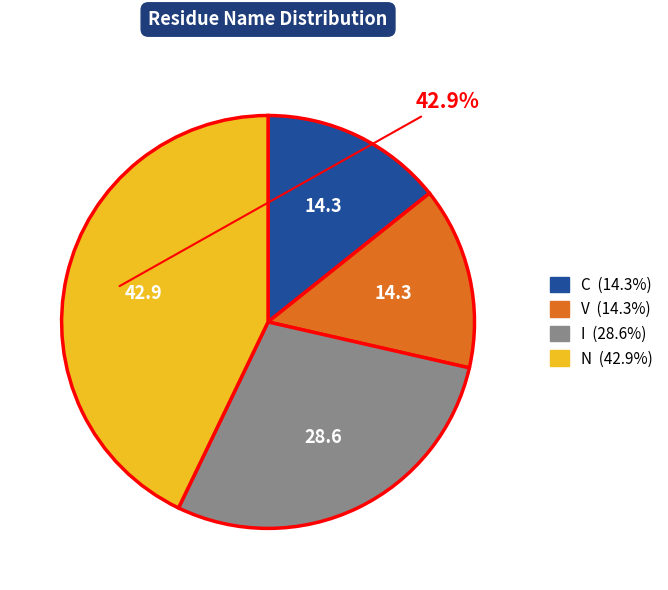

Which category has the biggest portion of the pie?

N